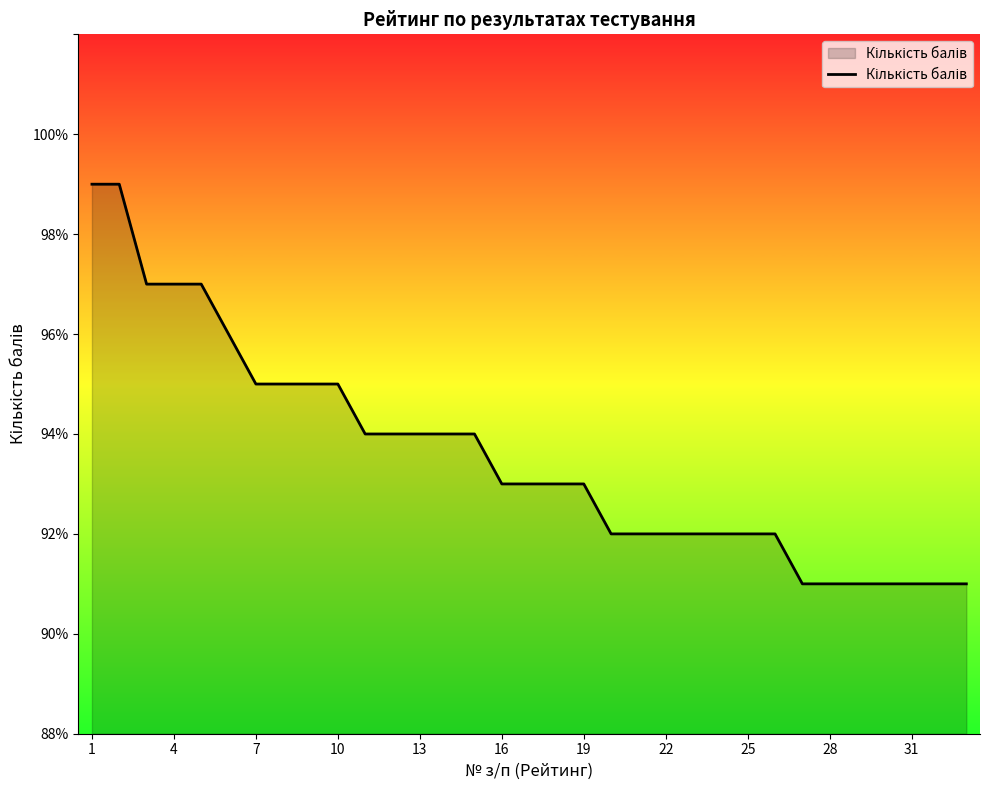

What is the difference between the maximum and minimum values?

8